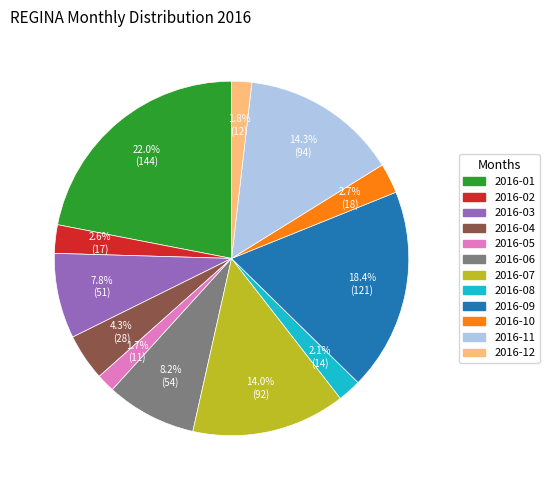

To the nearest percent, what is the difference between the largest and smallest slice percentages?

20%